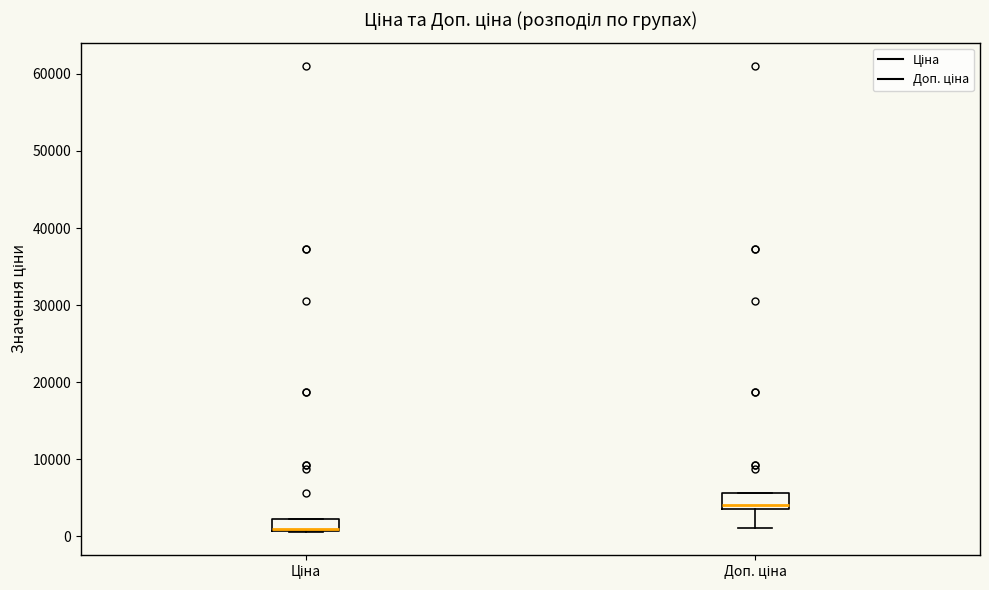

Reading left to right, transcribe this box plot: for each box, give where its median line is, the range the box spans, and where its two whiskers end, as read against the y-axis. The values are not printed on the chart, so give them approximately, as read against the axis.

Ціна: median 1000 (drawn on the box's lower edge), box 1000 to 2000, whiskers 1000 to 2000
Доп. ціна: median 4000 (just above the box's lower edge), box 4000 to 6000, whiskers 1000 to 6000